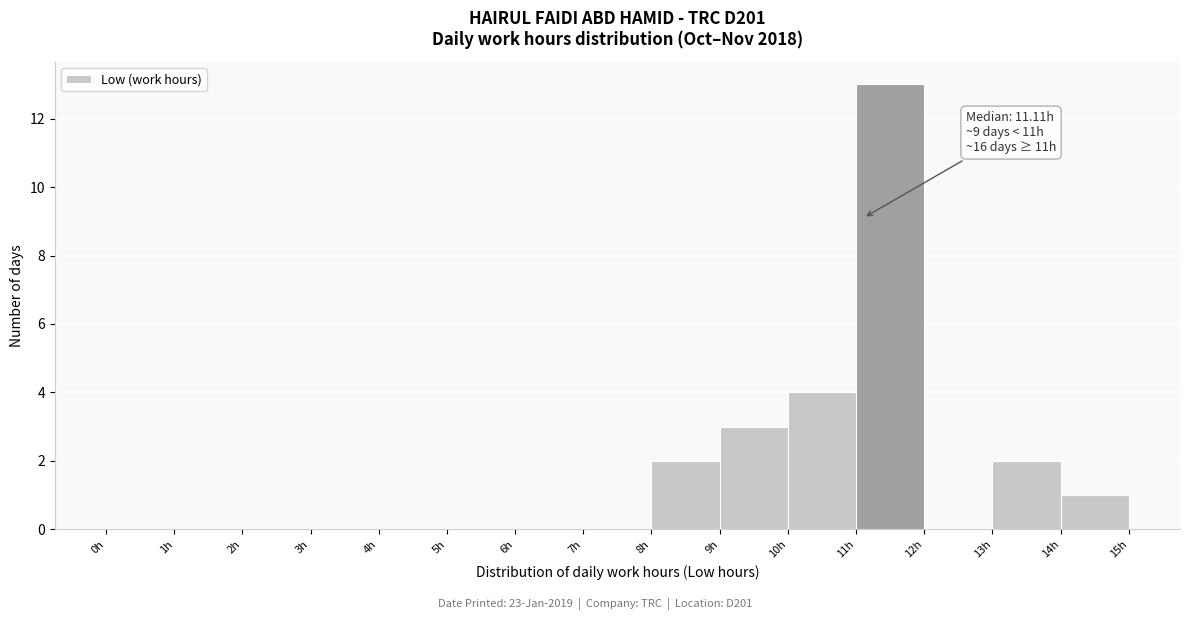

Over which range of the x-axis is the bar tallest?

11 to 12